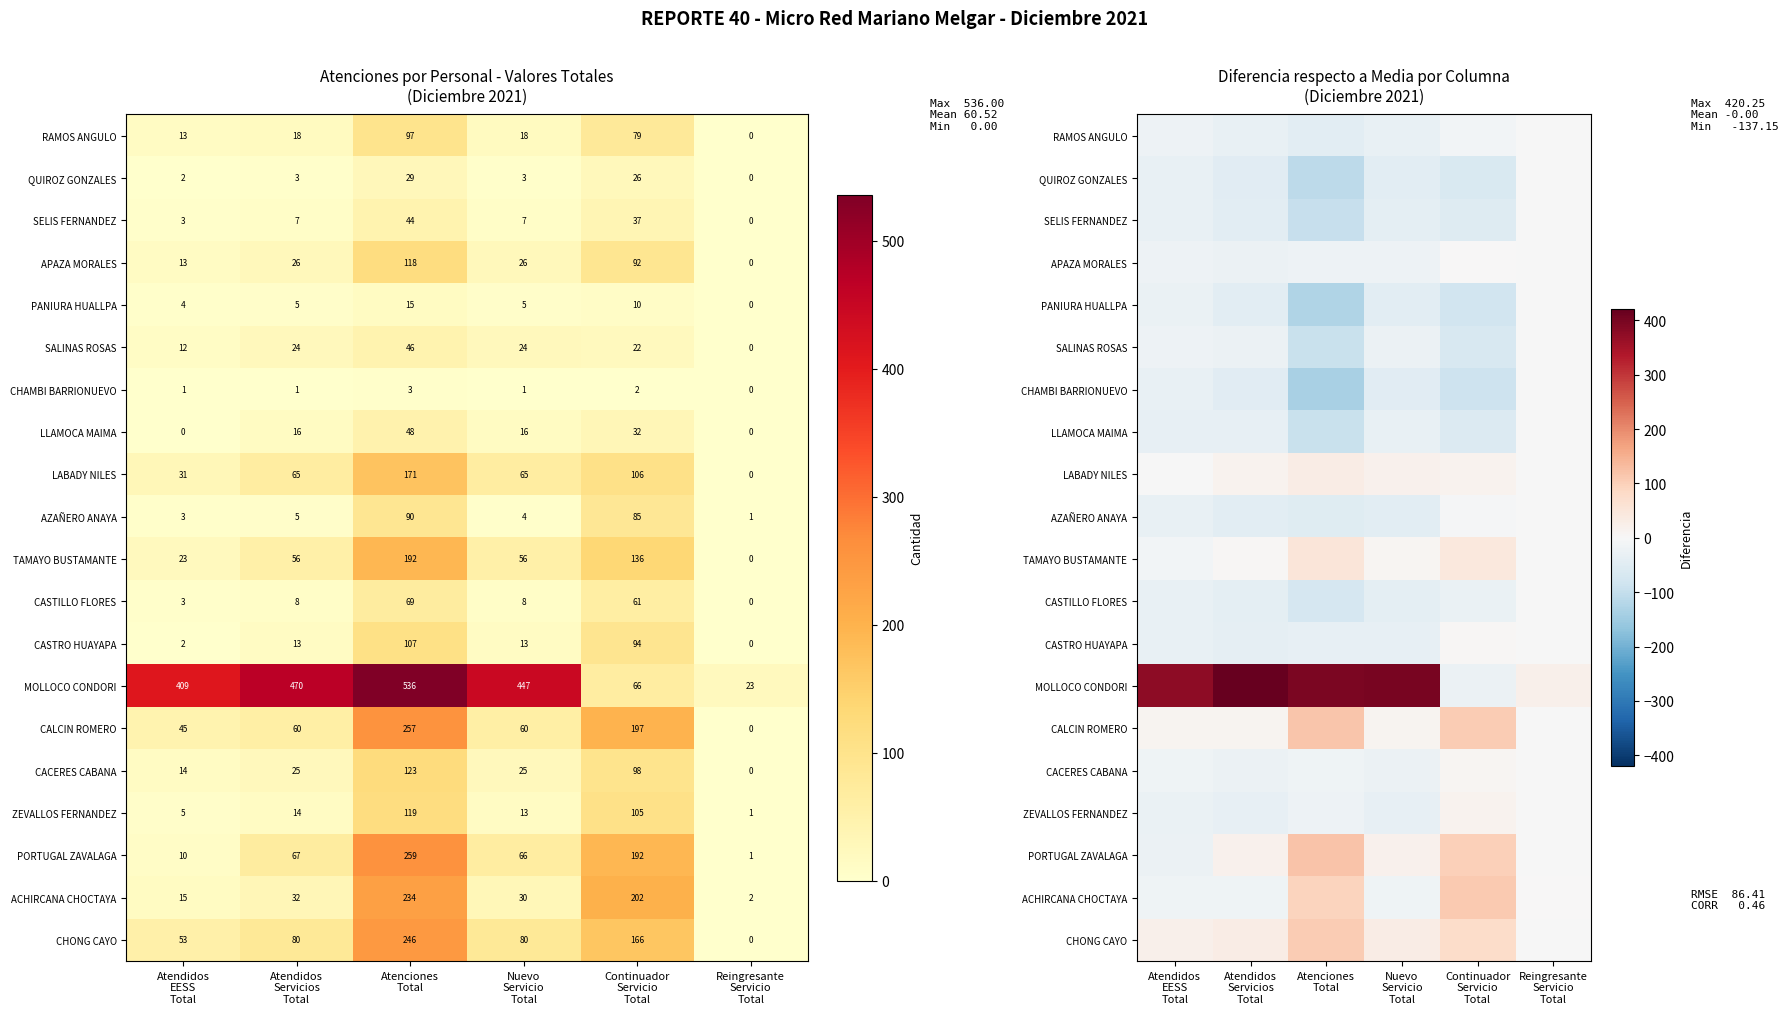

What is the sum of all MOLLOCO CONDORI values?

1587.9